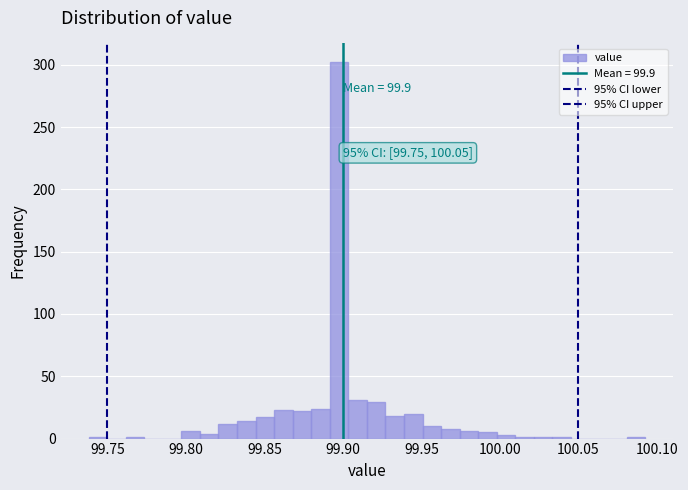

Around what value on the x-axis is the tallest bar? Give the approximate position of its centre, as read against the axis.

99.900